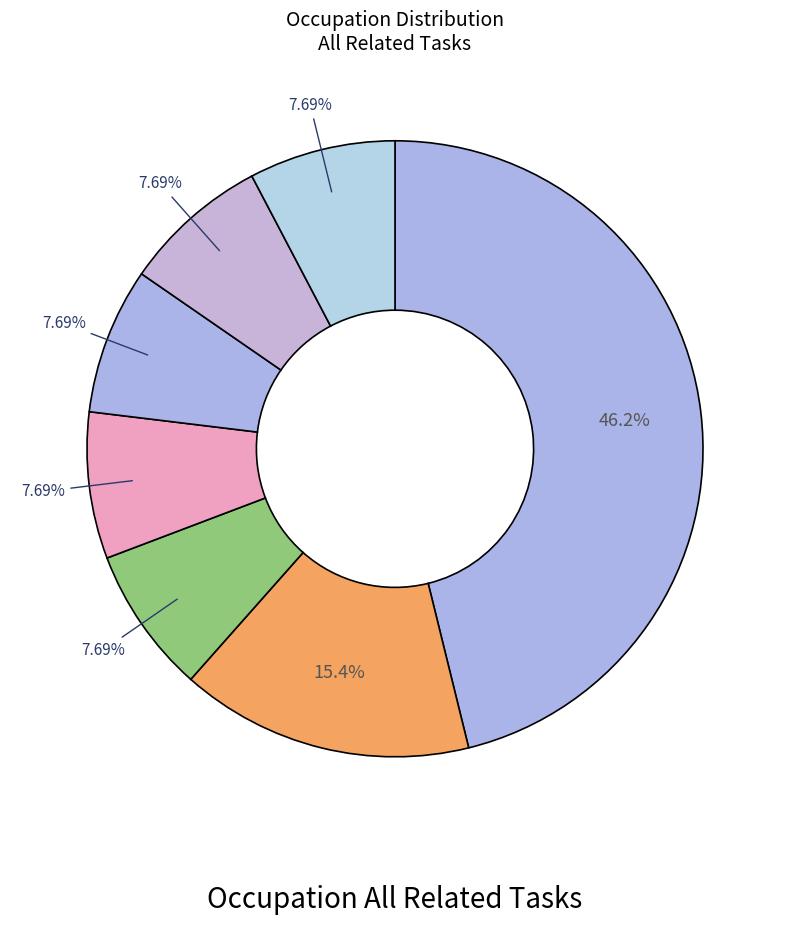

How many segments does this pie chart have?

7